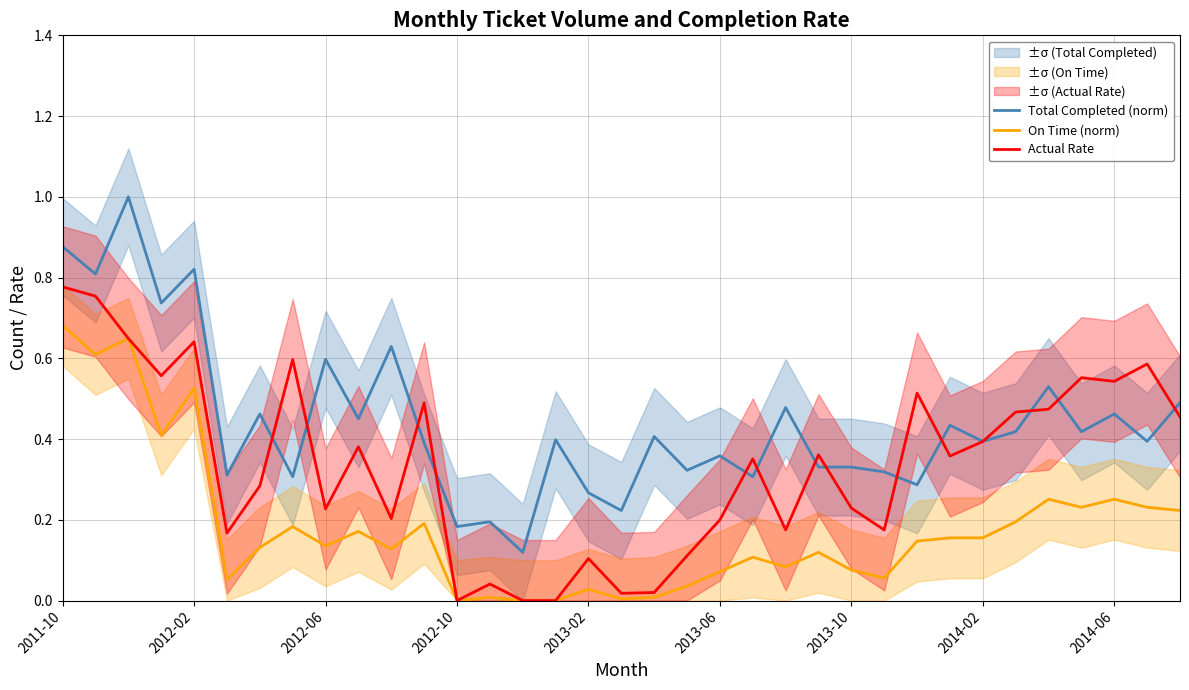

True or false: Total Completed (norm) and On Time (norm) intersect in this chart.

False